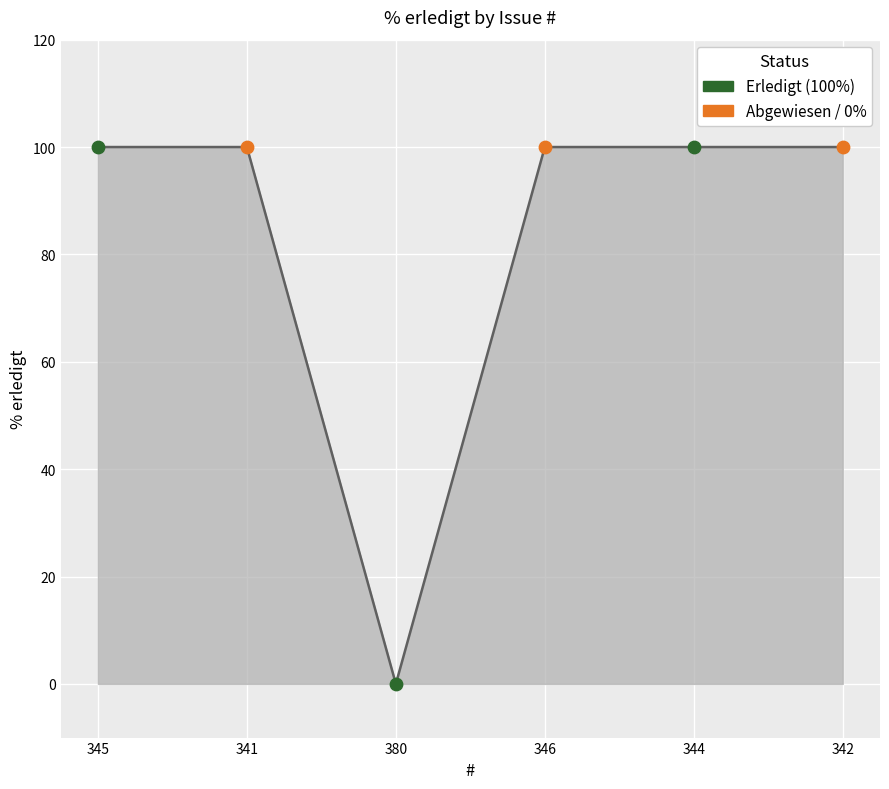

What is the change in value from 380 to 346?

+100